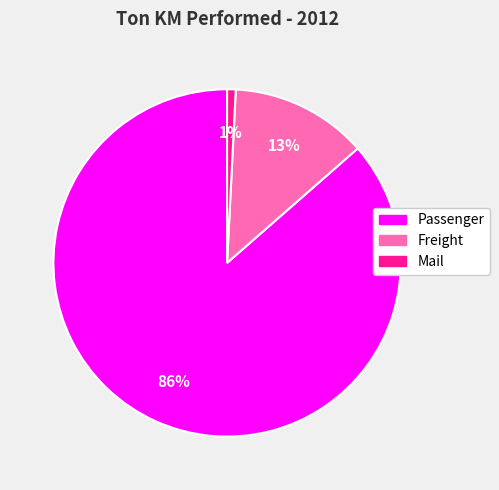

Which category has the biggest portion of the pie?

Passenger